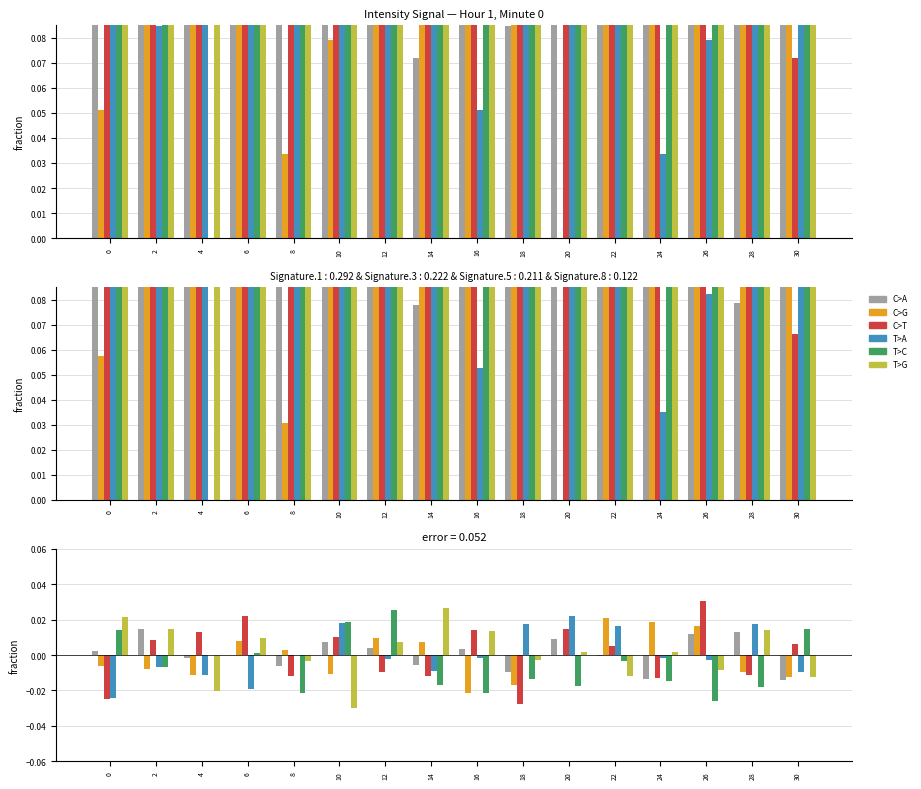

List the labels in order of C>T value, largest first.

26, 6, 20, 16, 4, 10, 2, 30, 22, 12, 28, 14, 8, 24, 0, 18